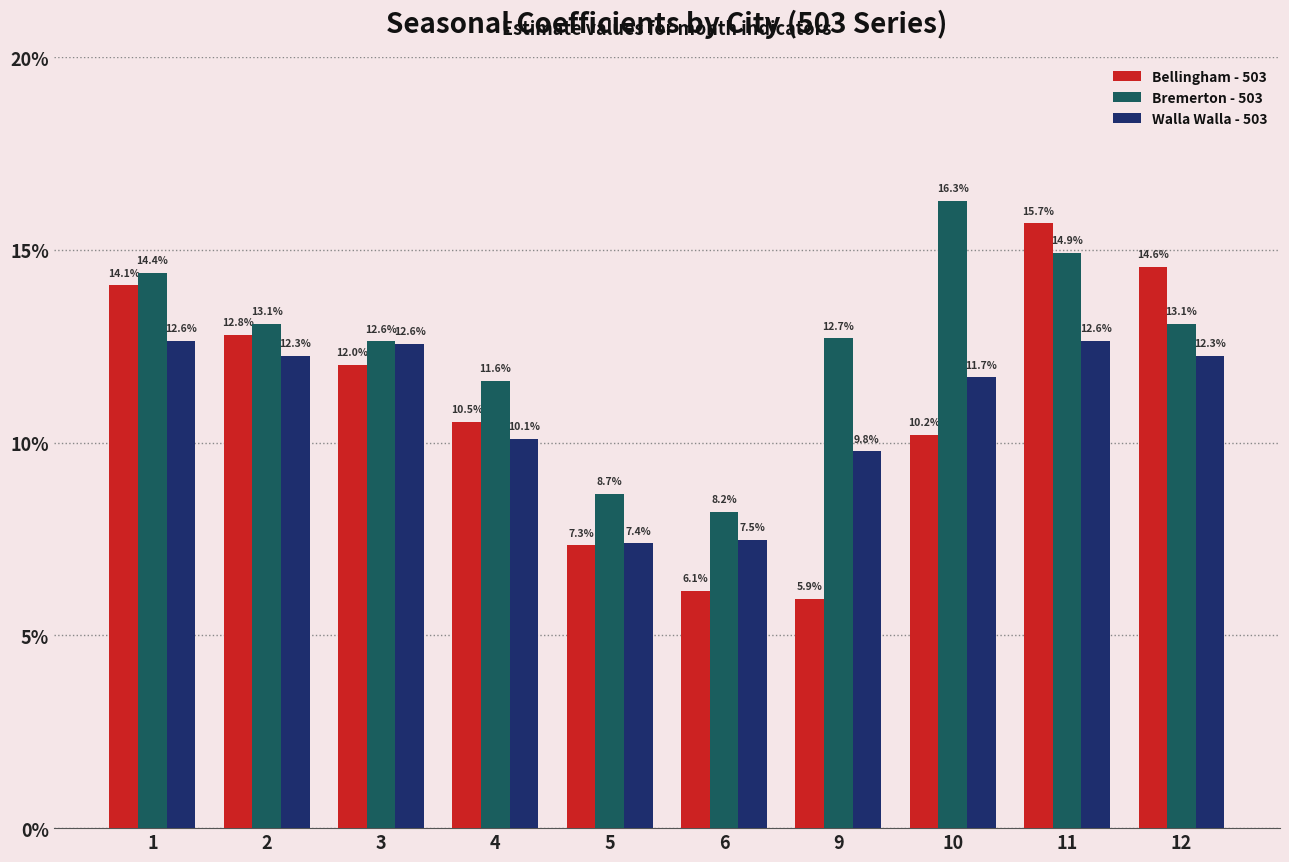

Does the chart contain any negative values?

No